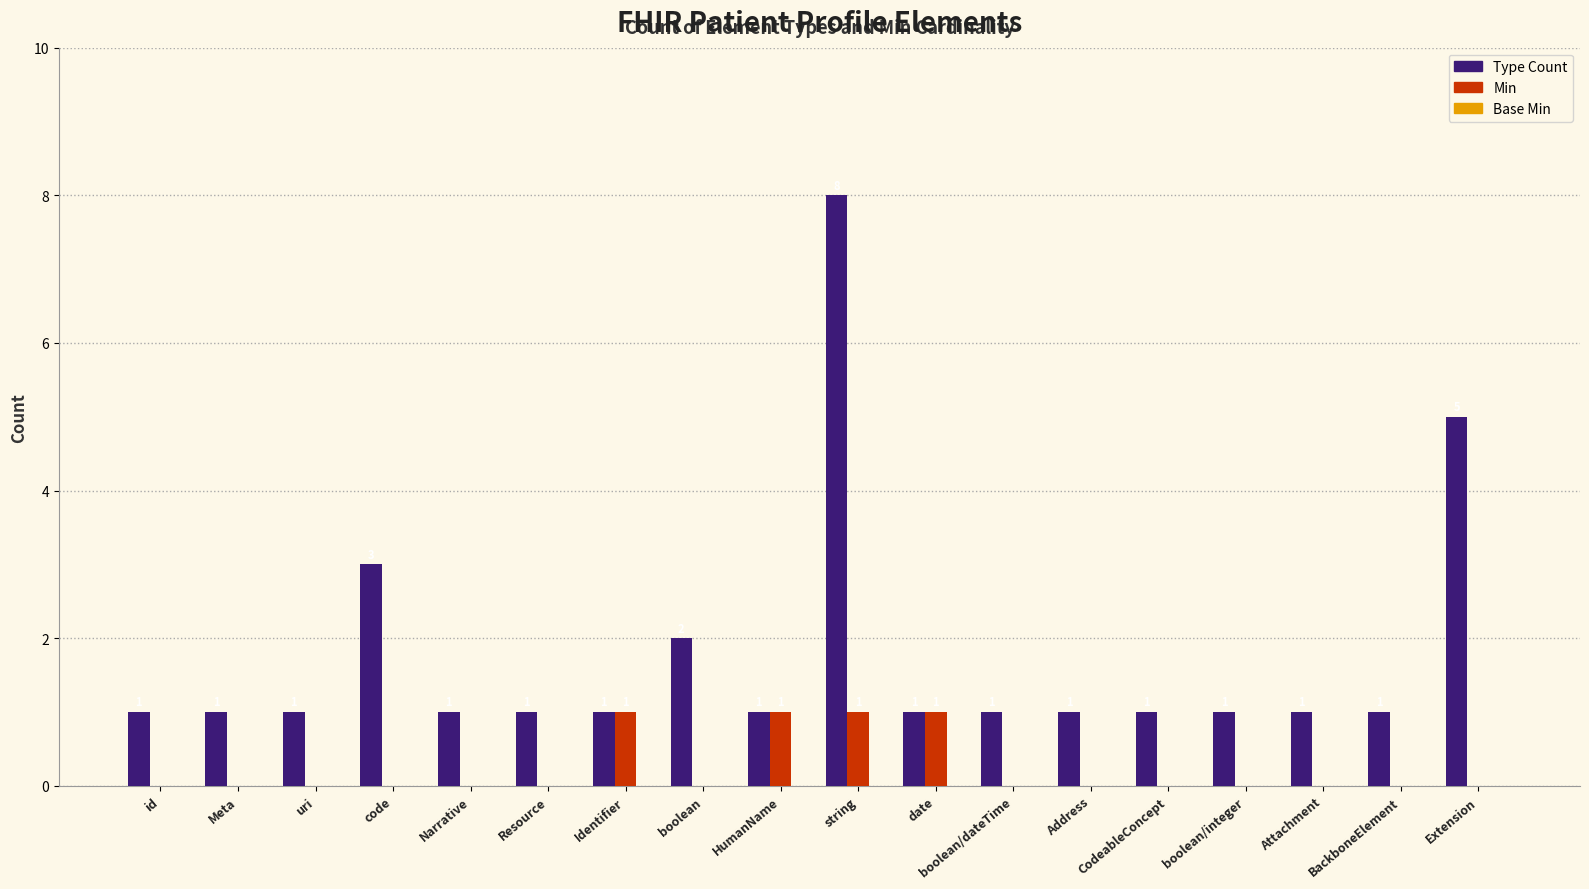

What is the highest value of the Type Count series?

8